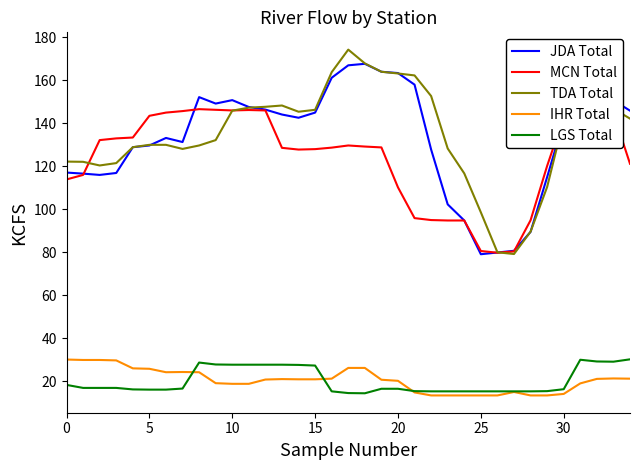

How many lines are shown in the chart?

5